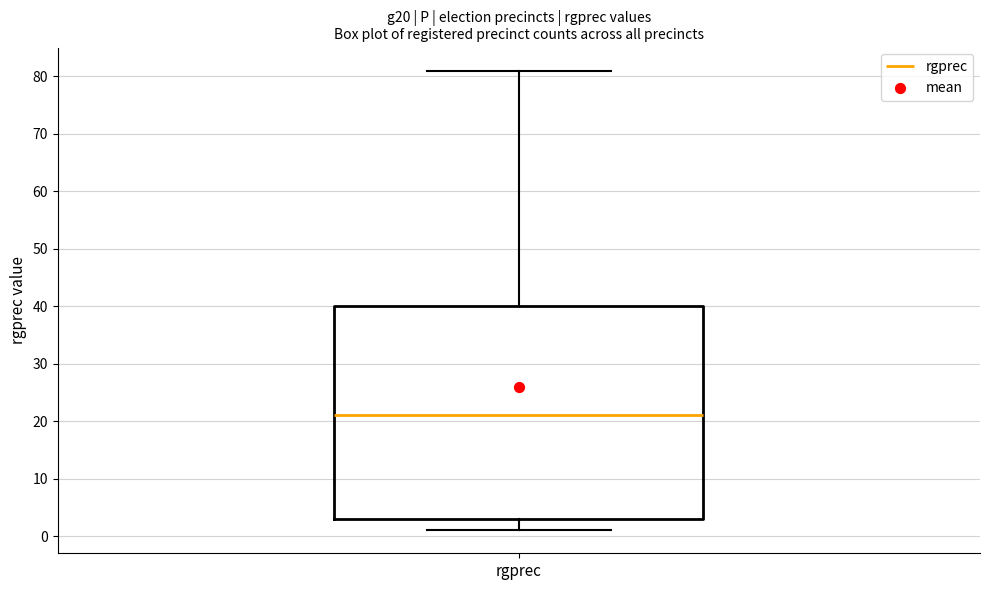

Where does the upper whisker of the box for rgprec end on the y-axis? The values are not printed on the chart, so give them approximately, as read against the axis.

81